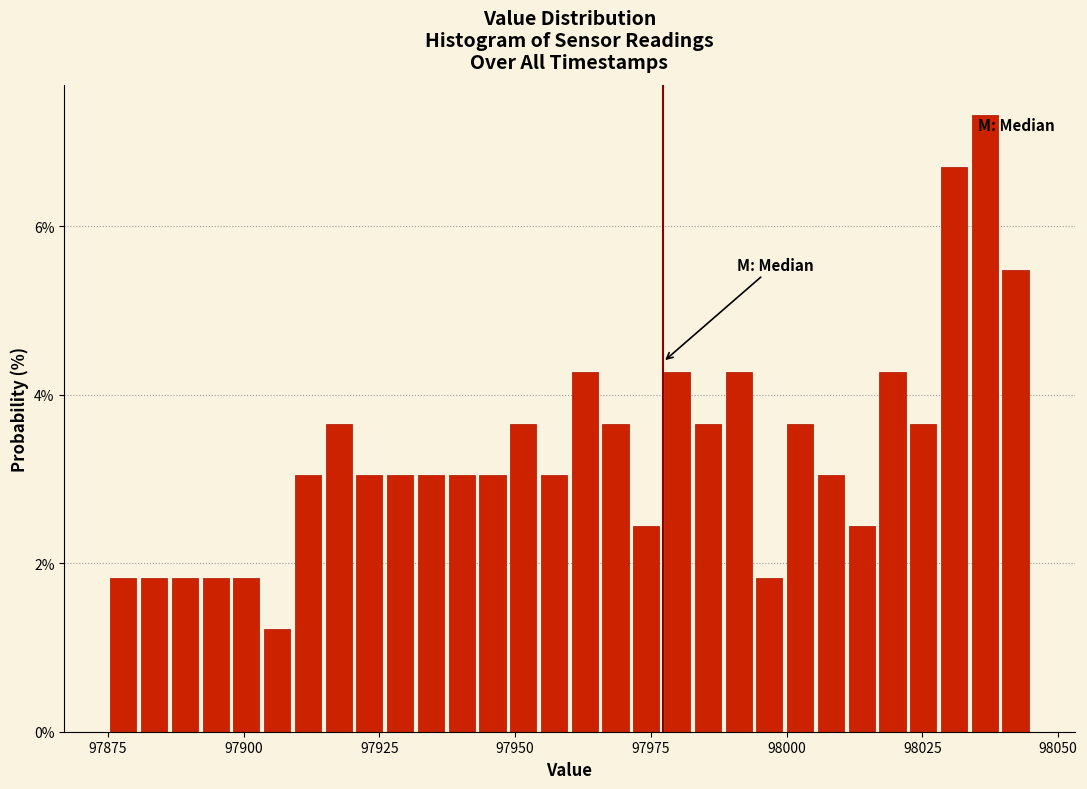

Read against the x-axis, roughly where is the centre of the tallest bar?

98035